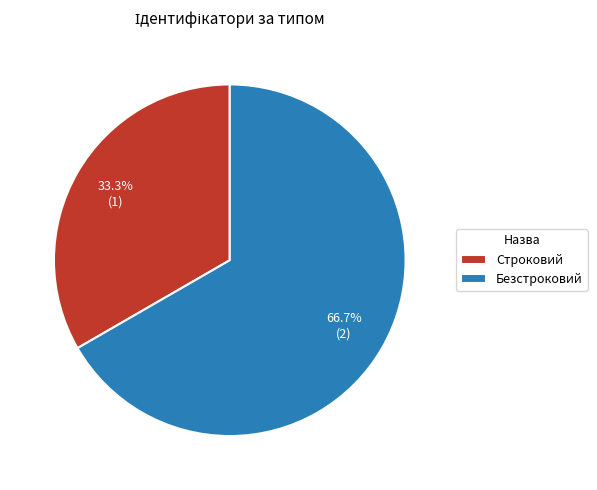

What is the smallest slice in the pie chart?

Строковий